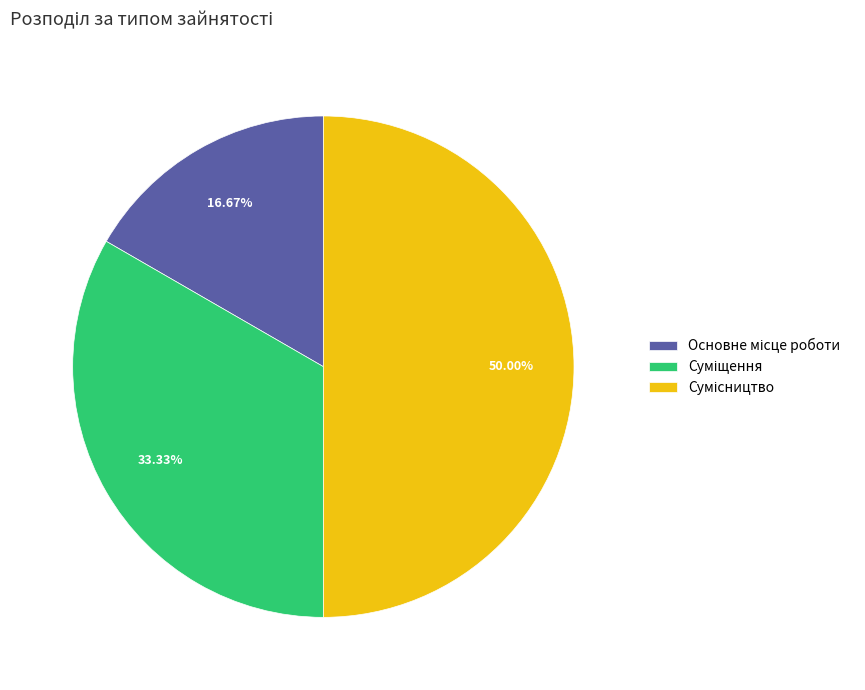

The Основне місце роботи slice represents 17% of the pie. True or false?

True